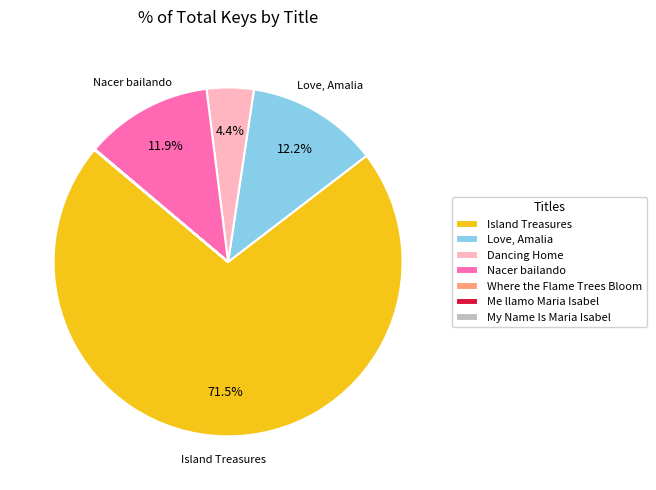

Which has a higher value, Island Treasures or Nacer bailando?

Island Treasures